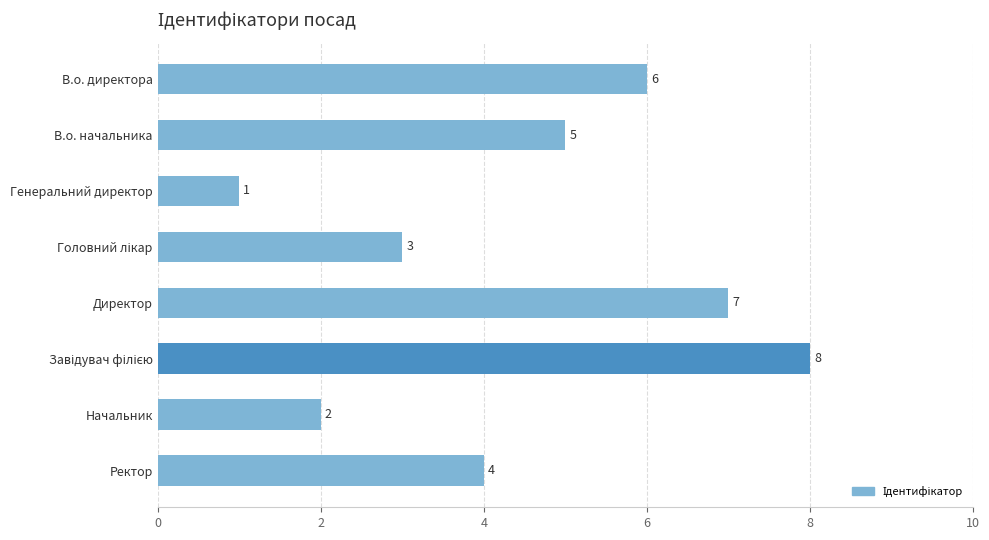

What is the difference between the maximum and minimum values?

7